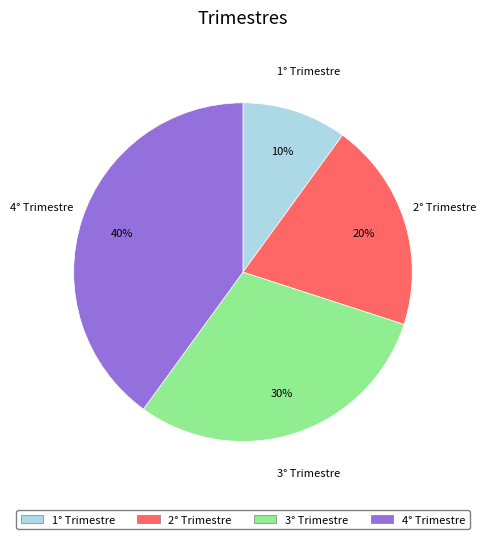

Which category has the smallest portion of the pie?

1° Trimestre